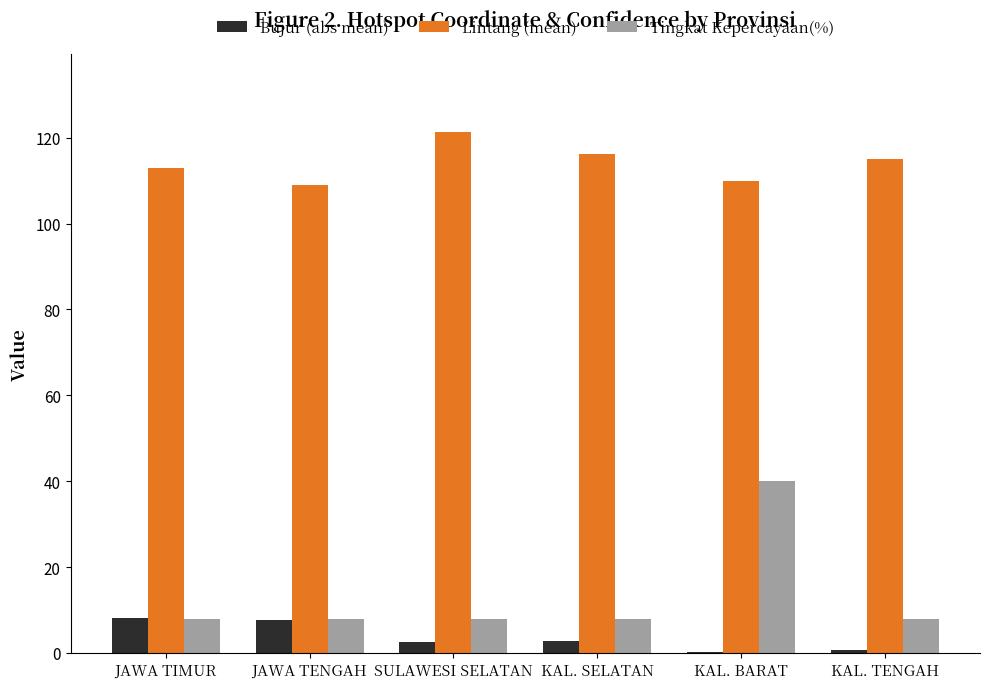

True or false: Bujur (abs mean) has a value of 0.6 at KAL. TENGAH.

True